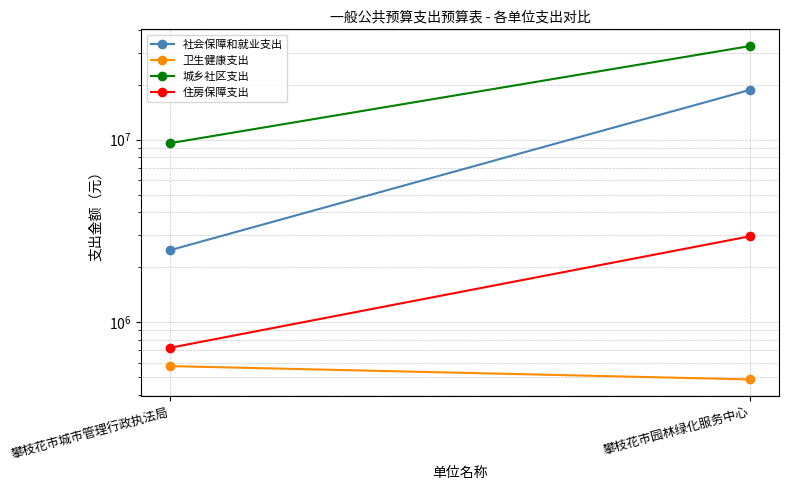

What is the approximate value of 卫生健康支出 at 攀枝花市园林绿化服务中心?

485294.8